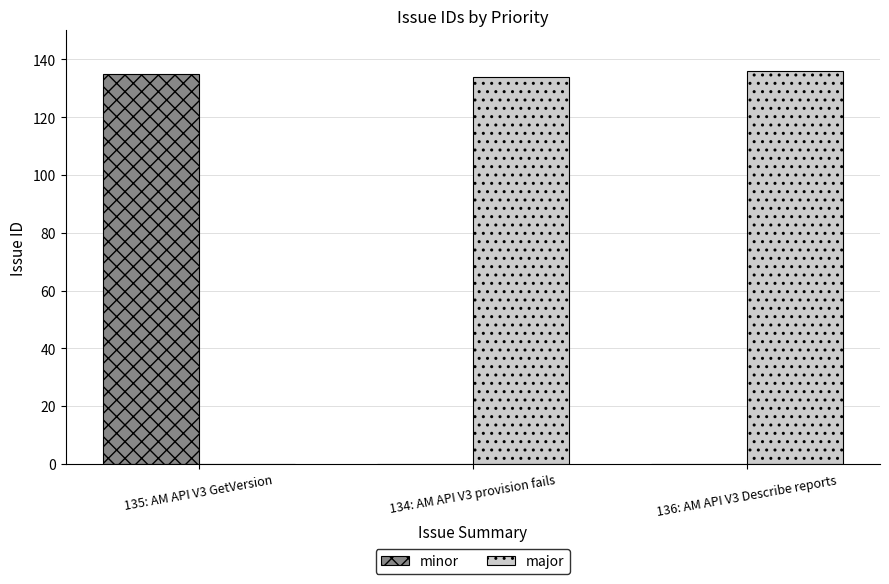

Reading right to left, transcribe all the data shown in this chart.

minor: 0	0	135
major: 136	134	0